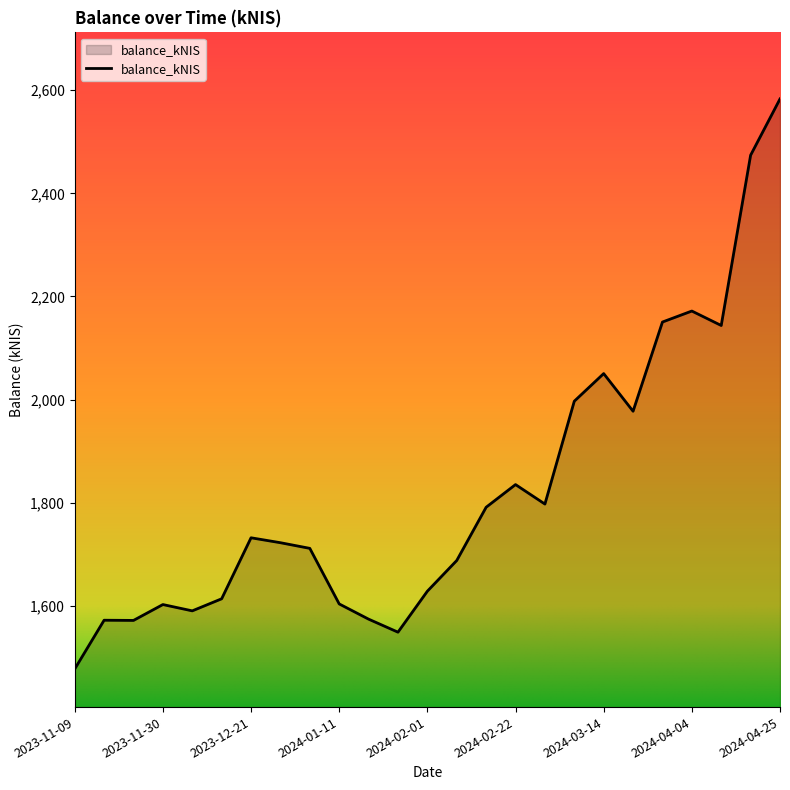

What is the difference between the maximum and minimum values?

1106.0